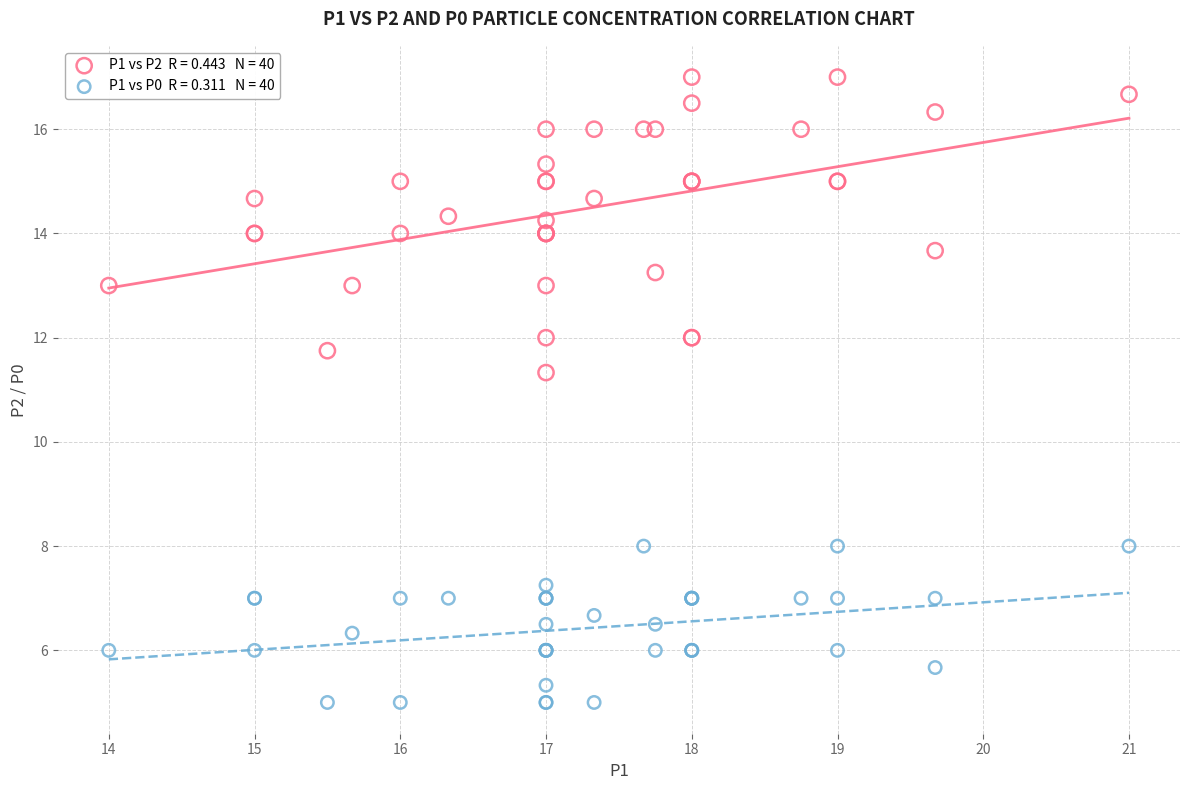

Across all series, what Y value is closest to 11?

11.3